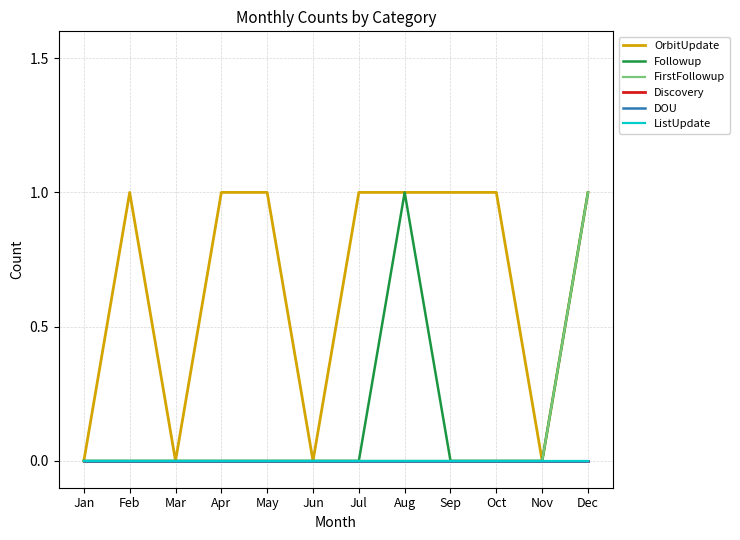

How many lines are shown in the chart?

6